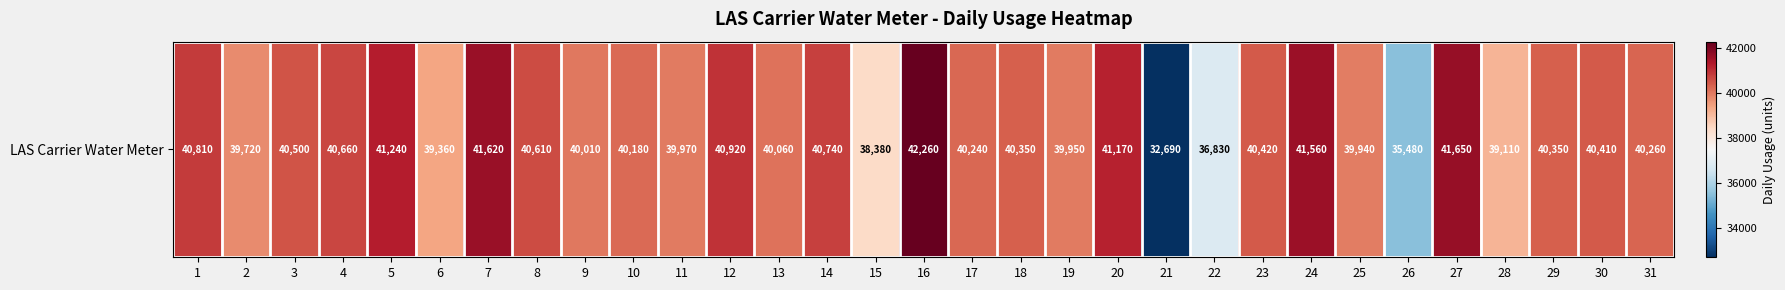

What is the maximum value shown in the chart?

42260